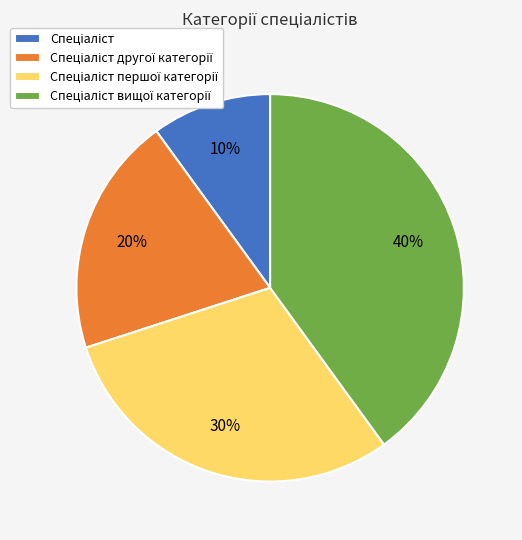

To the nearest percent, what is the average slice percentage?

25%